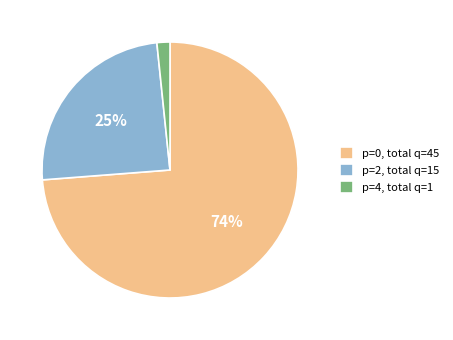

Do p=0, total q=45 and p=2, total q=15 together represent more than half of the pie?

Yes